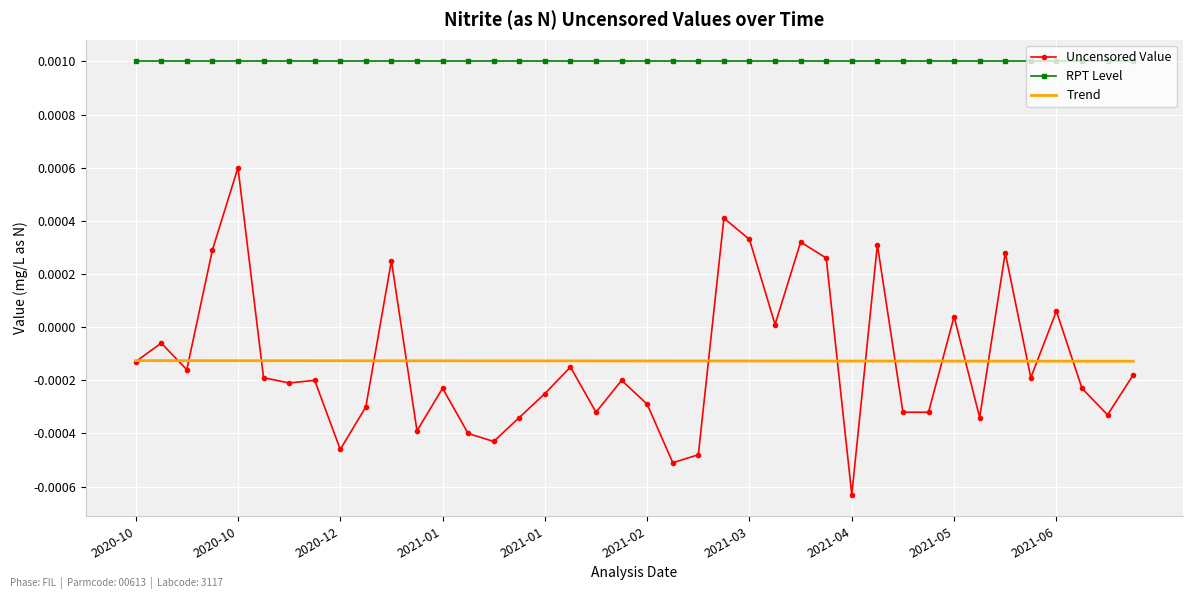

True or false: Uncensored Value and RPT Level cross at least once.

False